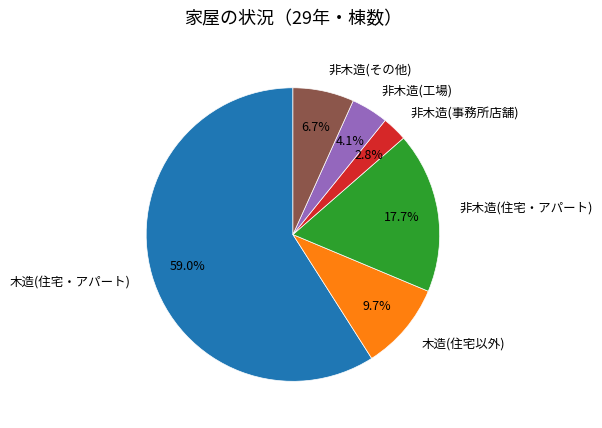

Which slice is the smallest?

非木造(事務所店舗)